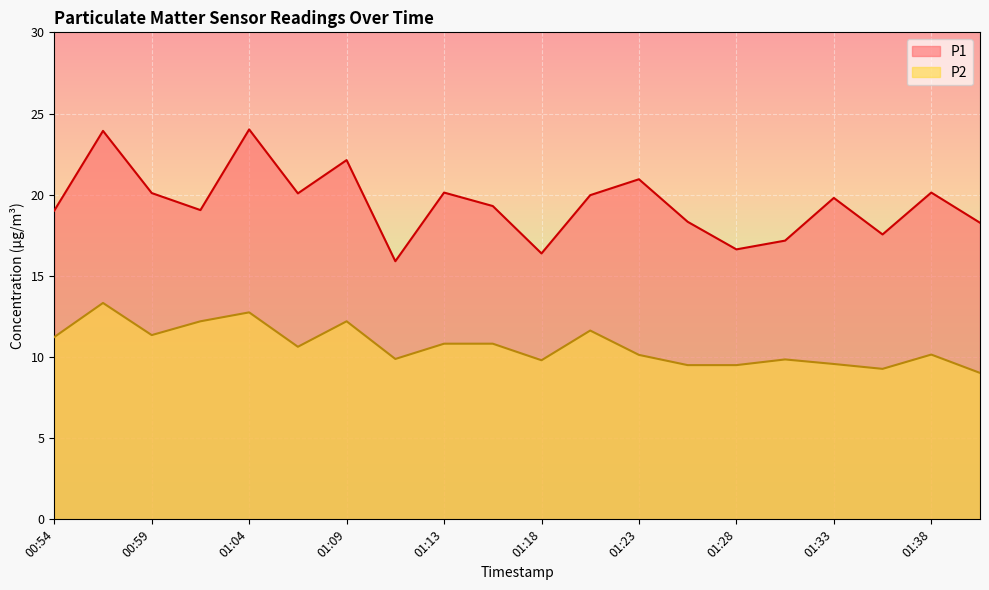

List the series in order of their peak value, highest first.

P1, P2